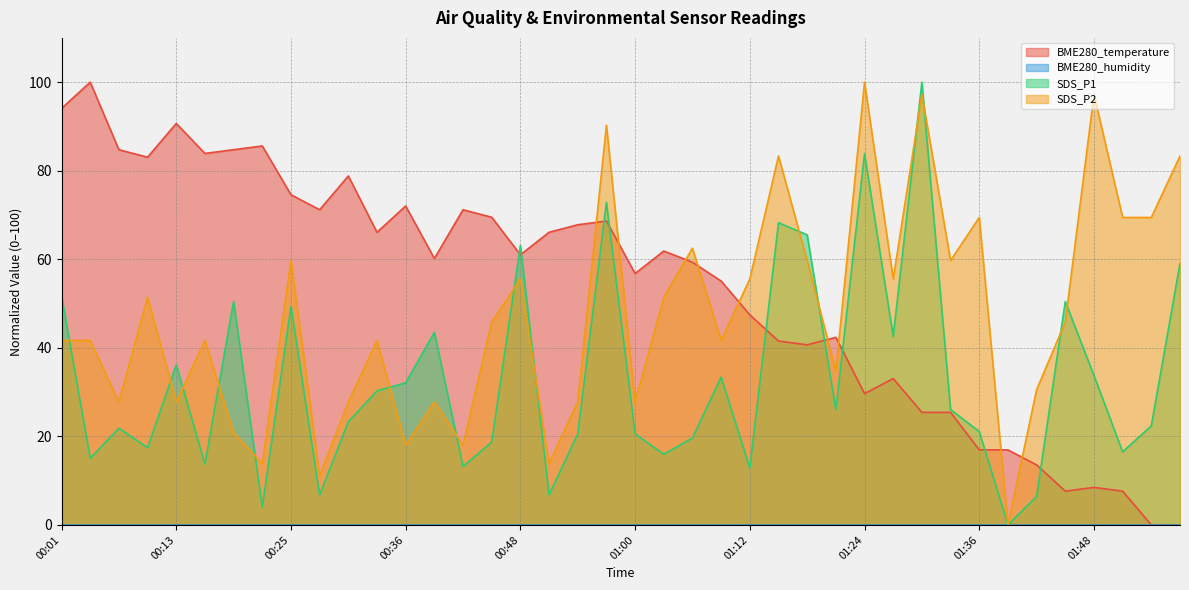

Which label corresponds to the largest value in the chart?

01:30